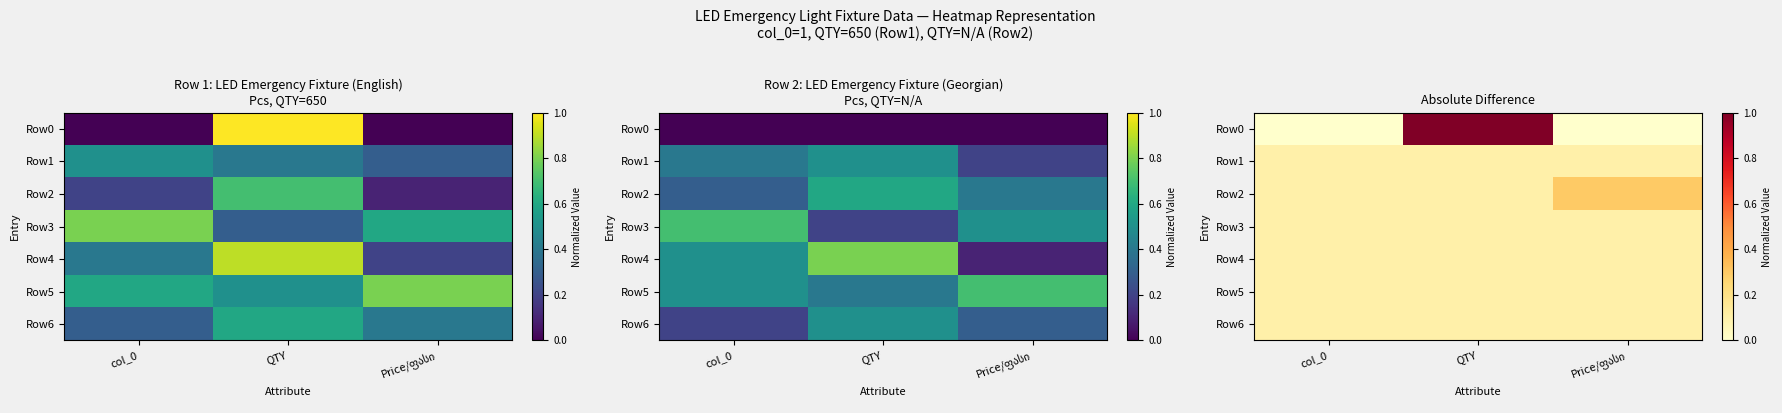

What is the sum of the Row3 values at Price/ფასი and QTY?

0.2